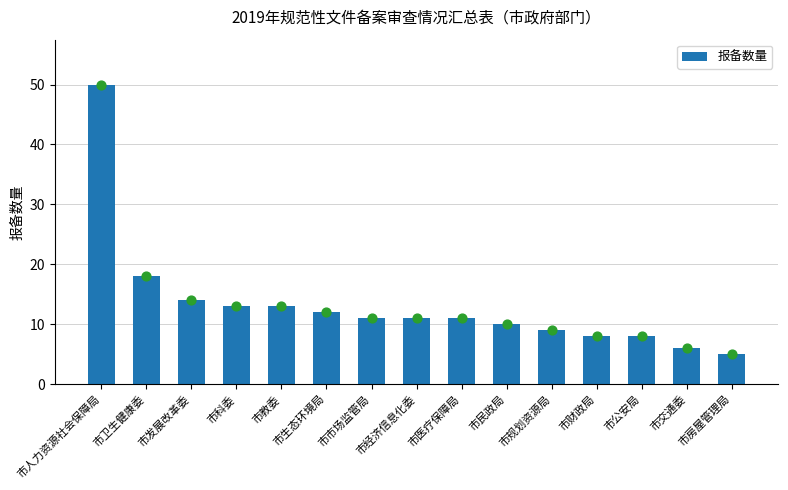

Which has a higher value, 市教委 or 市财政局?

市教委